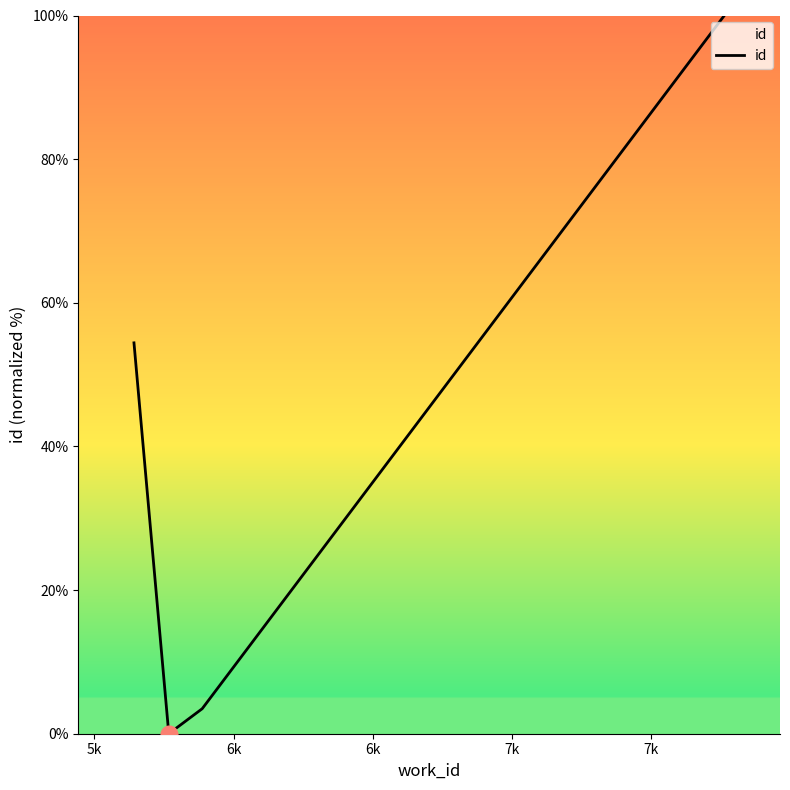

What is the maximum value shown in the chart?

100.0